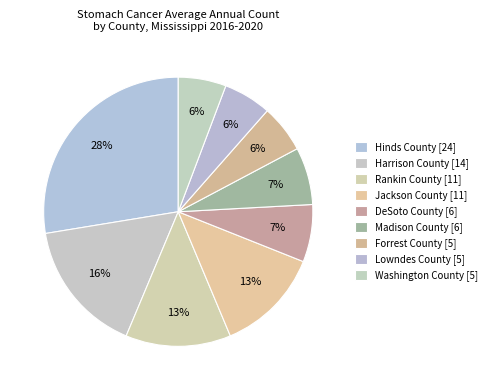

Combined, what portion of the pie is Jackson County and Madison County?

19.5%